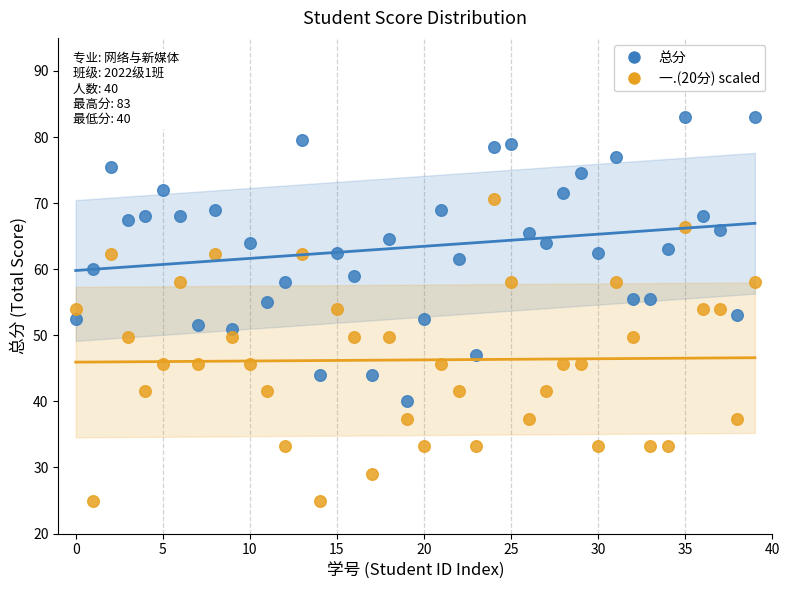

Across all data points, what is the range of Y values (max minus min)?

58.1